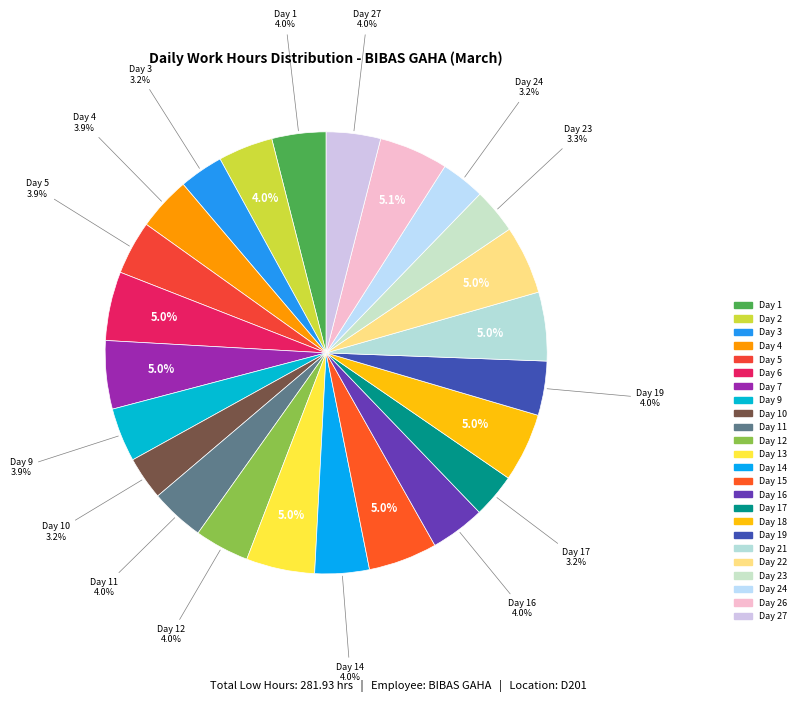

Which slice is the largest?

Day 26